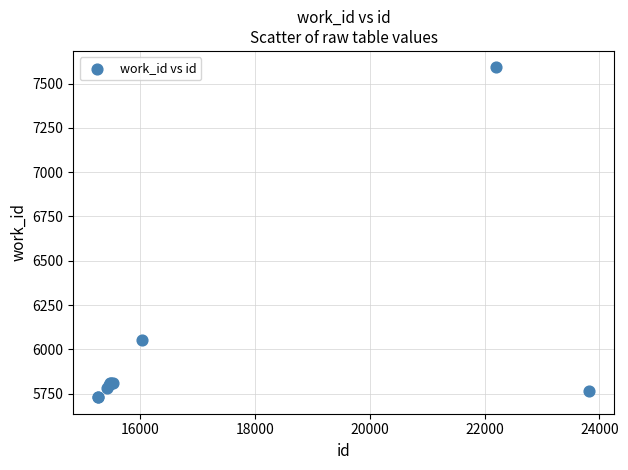

What Y value in the scatter plot is closest to 6660?

6053